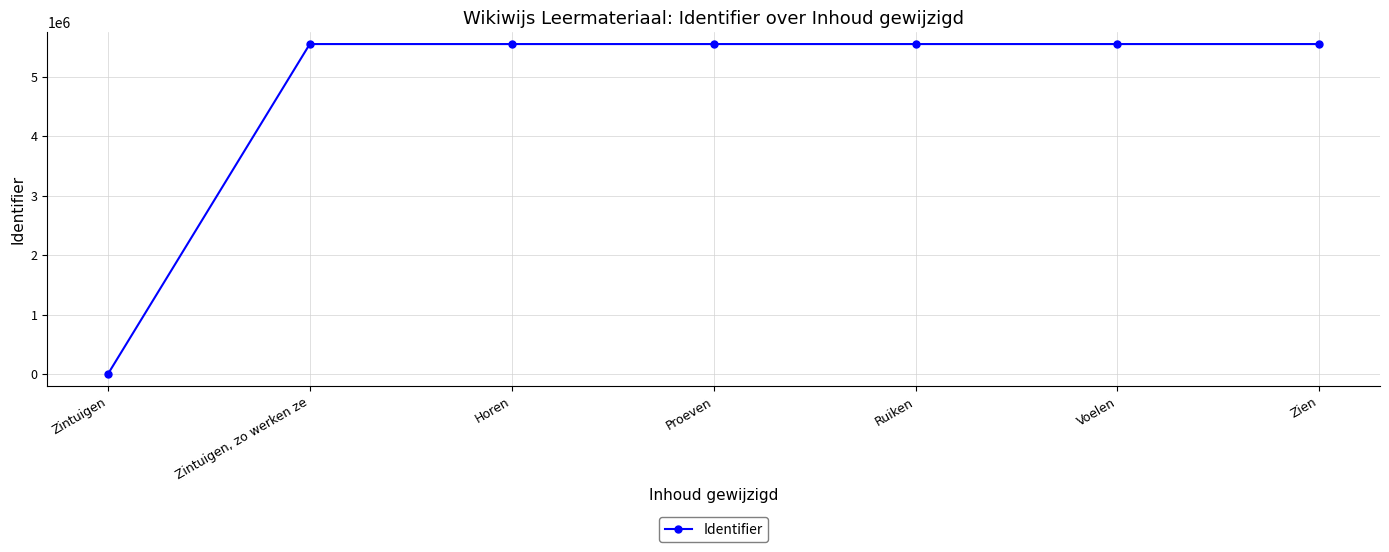

What is the difference between the maximum and minimum values?

5551599